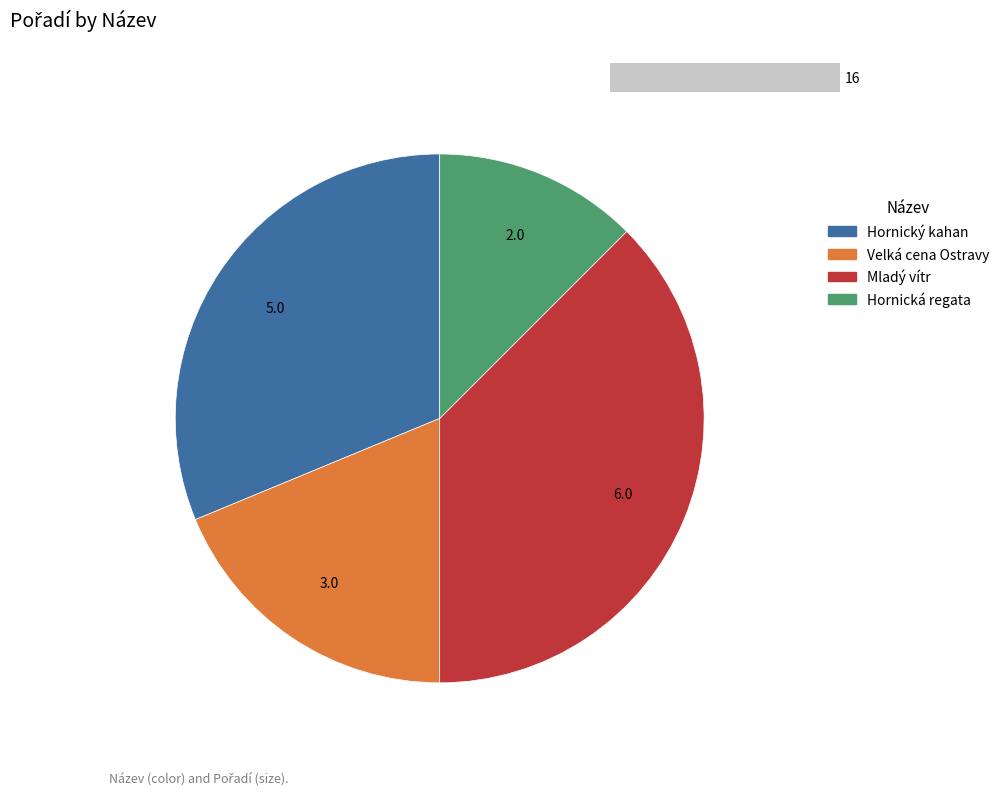

To the nearest percent, what is the difference between the largest and smallest slice percentages?

25%